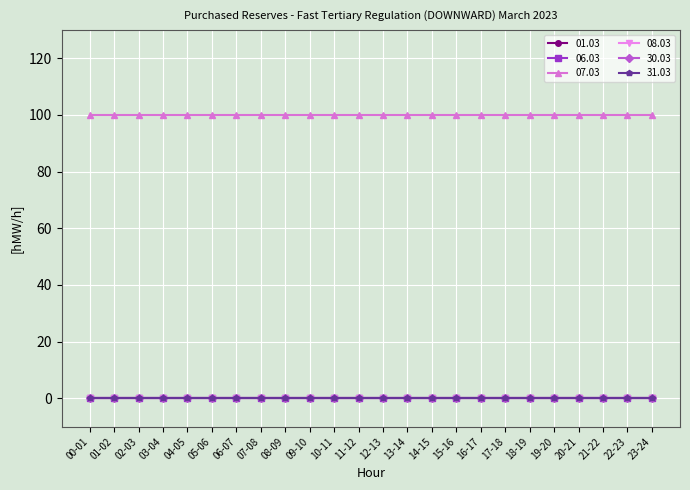

Is this an area chart (filled region under the line)?

No